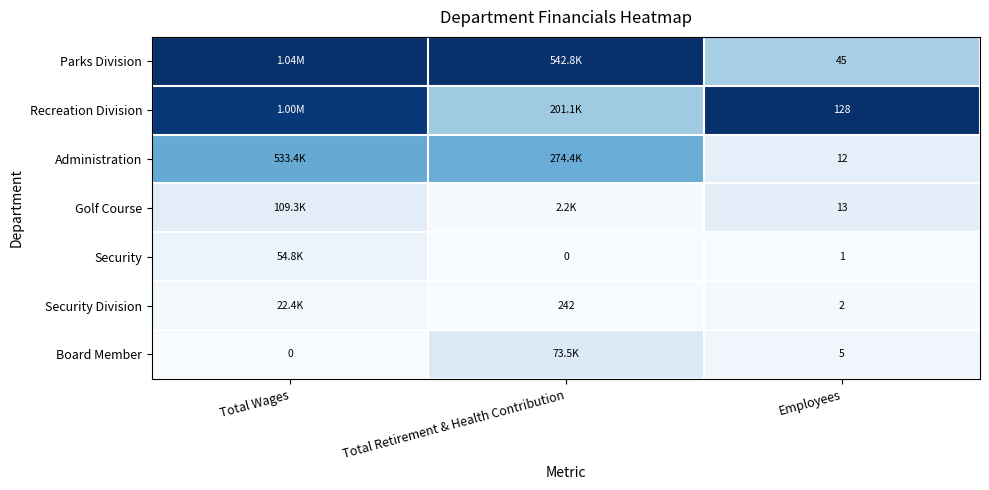

At Employees, list the series in order from smallest to largest.

Security, Security Division, Board Member, Administration, Golf Course, Parks Division, Recreation Division